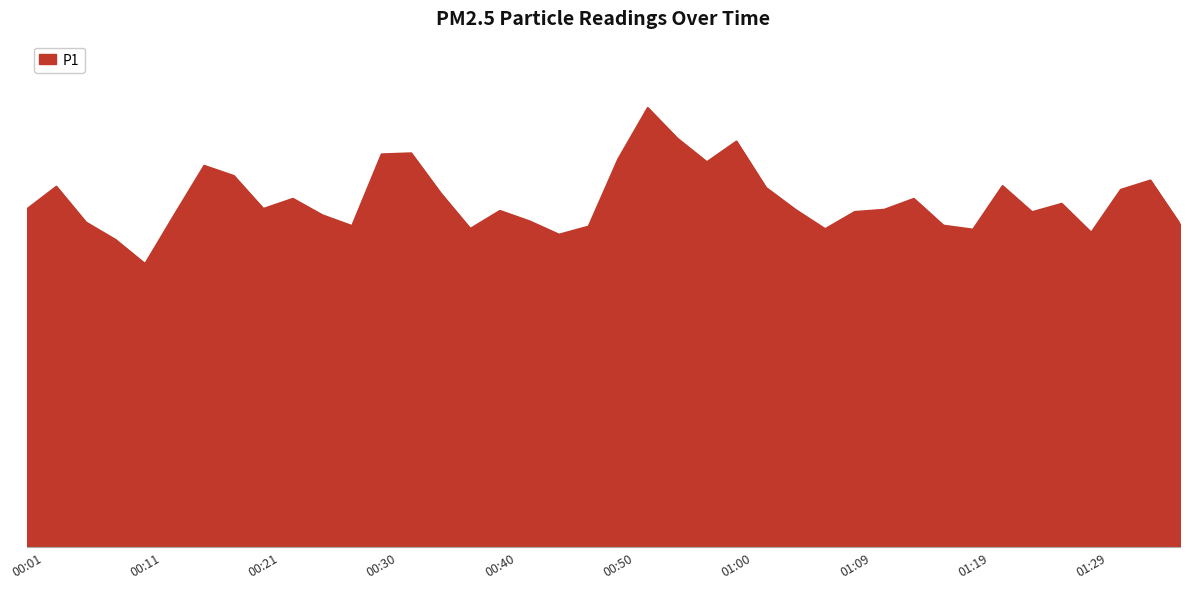

What is the difference between the maximum and minimum values?

67.8